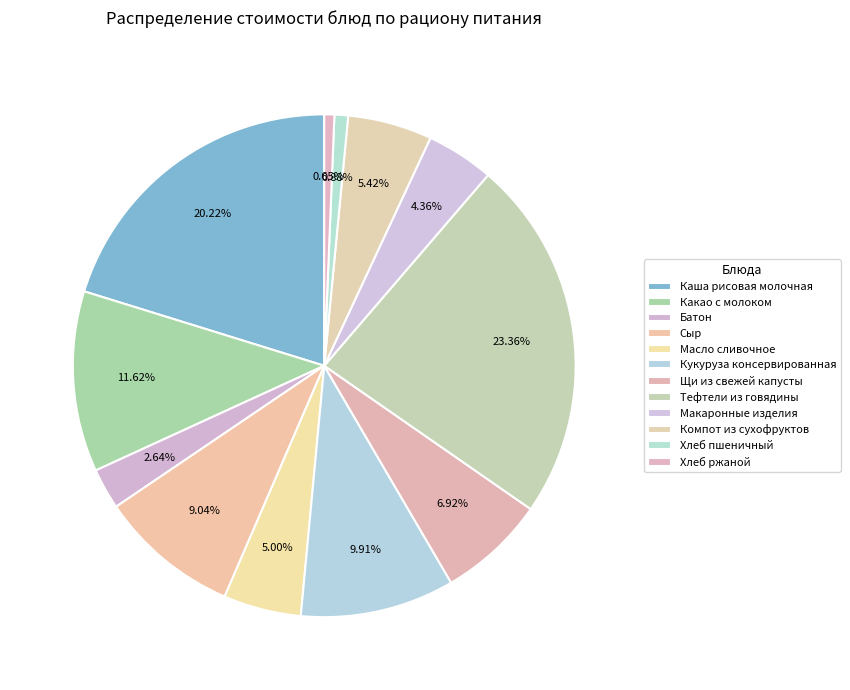

How many segments does this pie chart have?

12